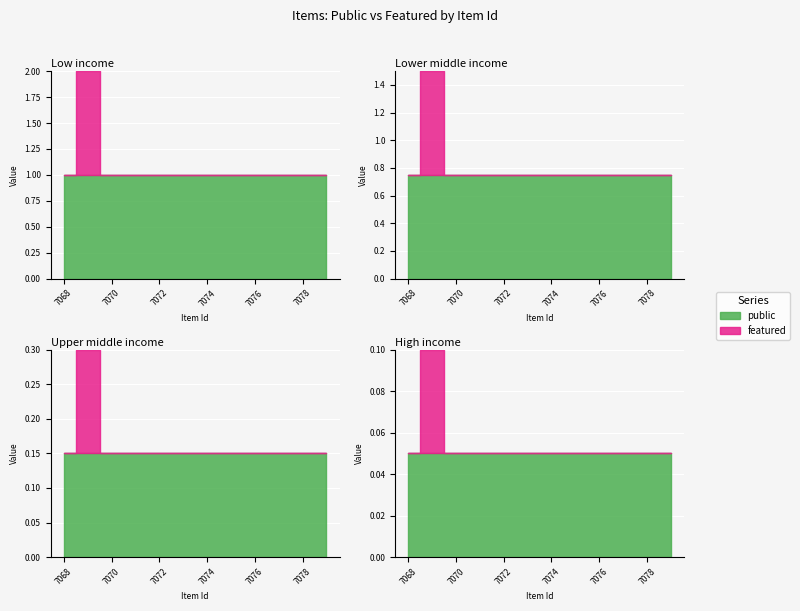

At which category does the chart reach its minimum across all series?

7068